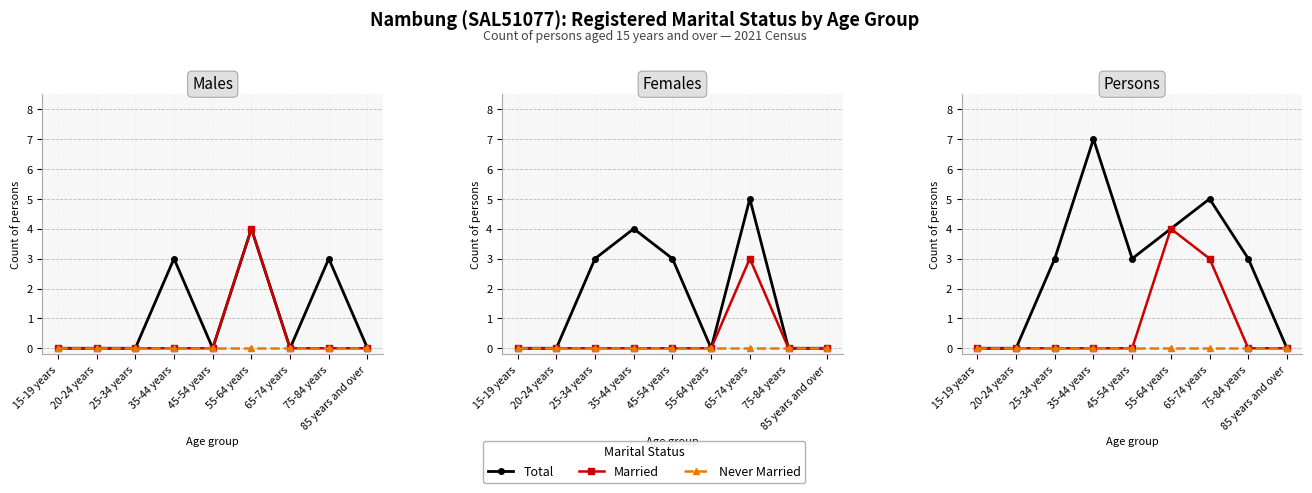

How many lines are shown in the chart?

3